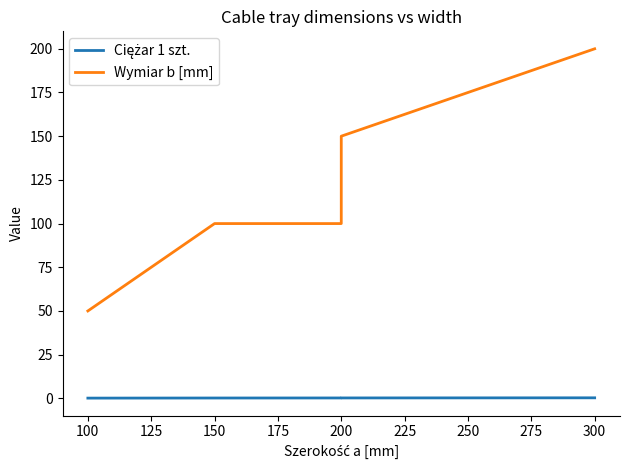

What is the value of the Ciężar 1 szt. point at the 4th from the left?

0.2